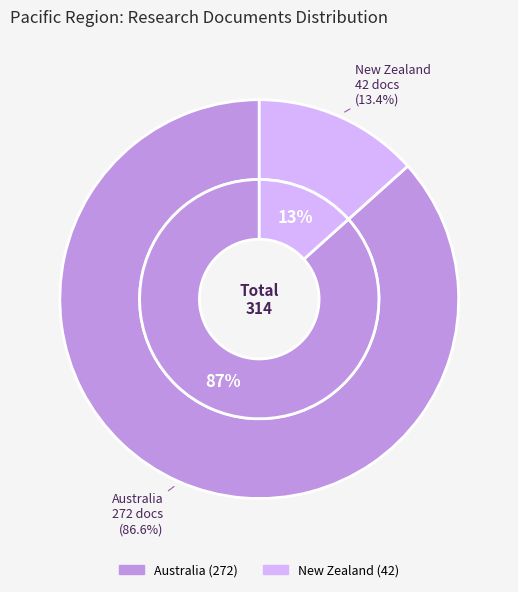

Which slice represents more than half of the pie?

Australia